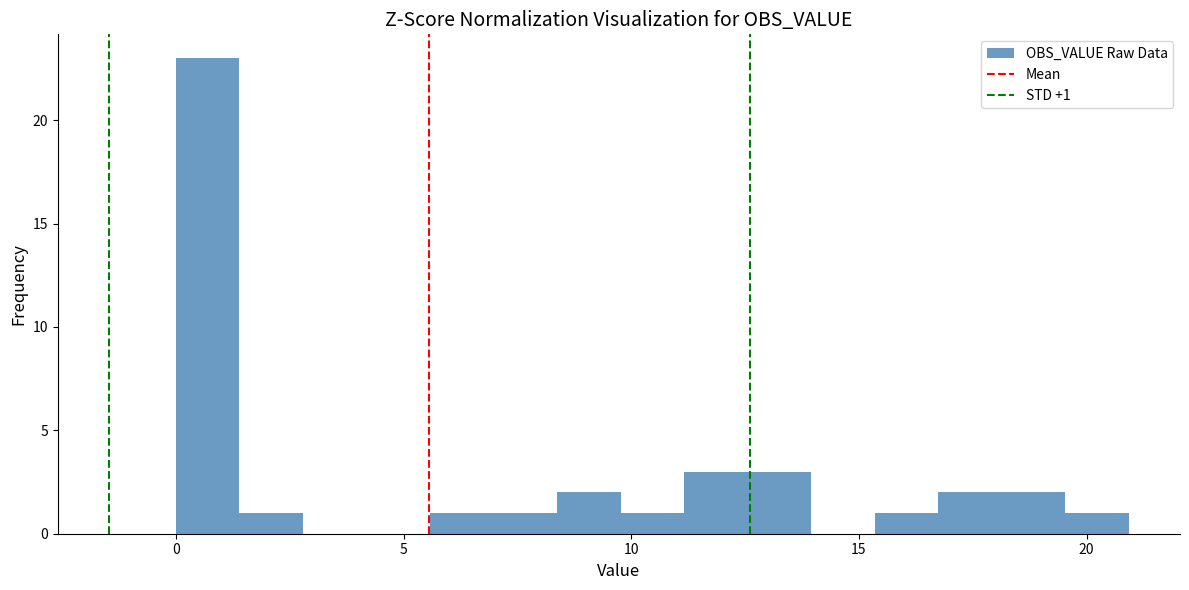

Around what value on the x-axis is the tallest bar? Give the approximate position of its centre, as read against the axis.

0.5